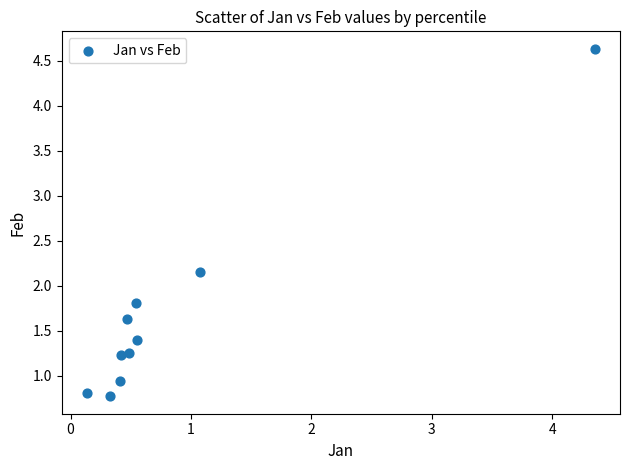

What is the average Y value?

1.7